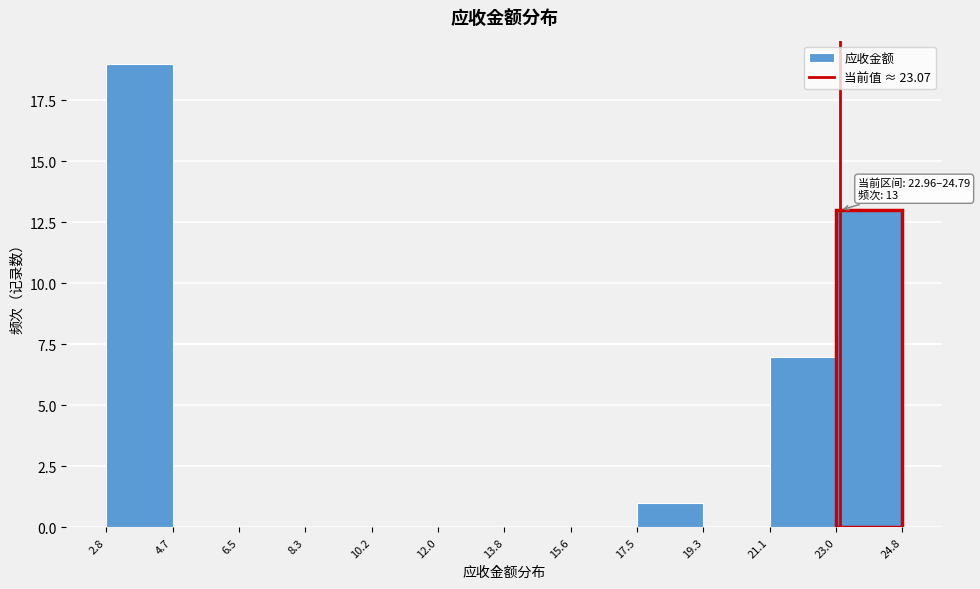

Over which range of the x-axis is the bar tallest?

2.8 to 4.7